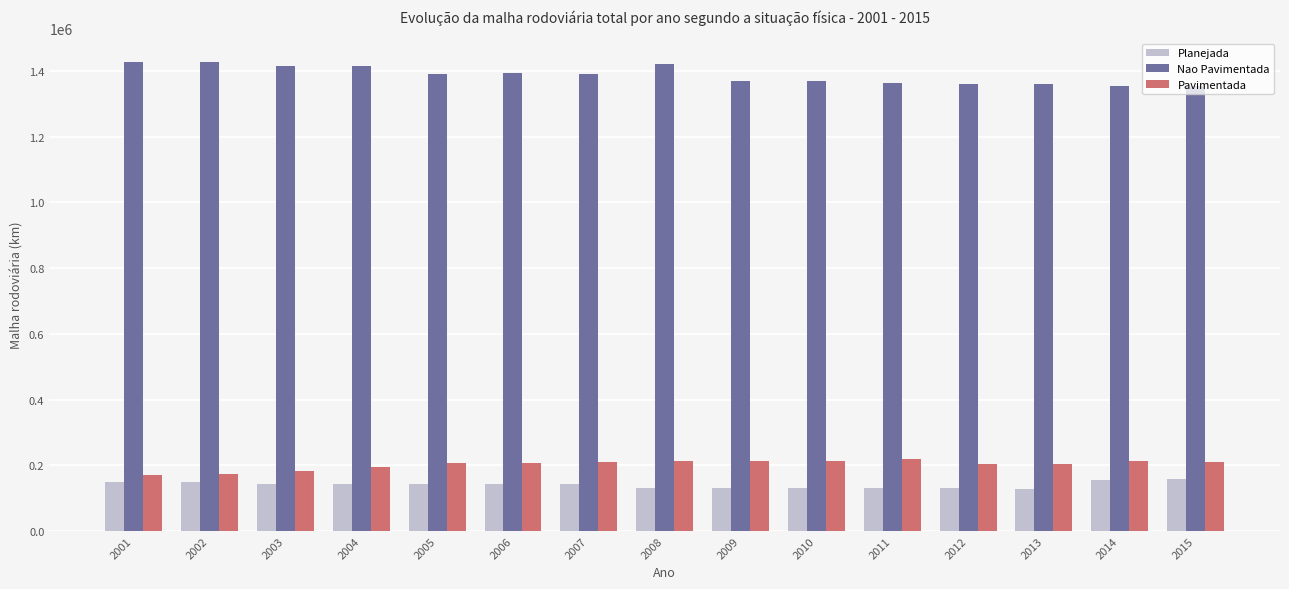

What is the maximum value shown in the chart?

1427394.4